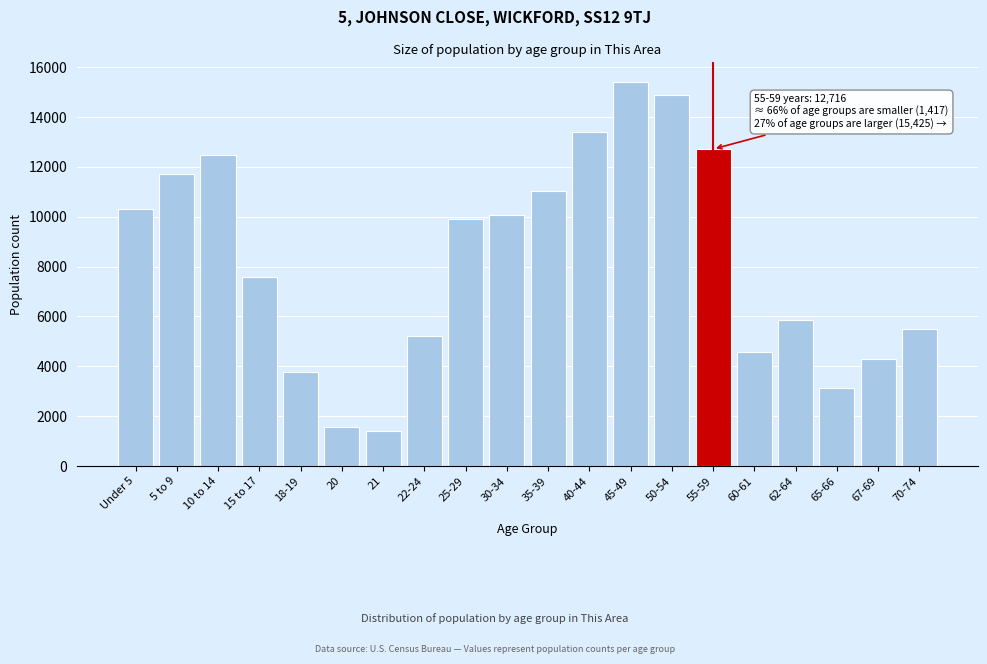

Reading left to right, what are all the values shown in this chart?

10294	11702	12473	7602	3779	1545	1417	5215	9899	10057	11019	13383	15425	14903	12716	4593	5860	3145	4279	5513